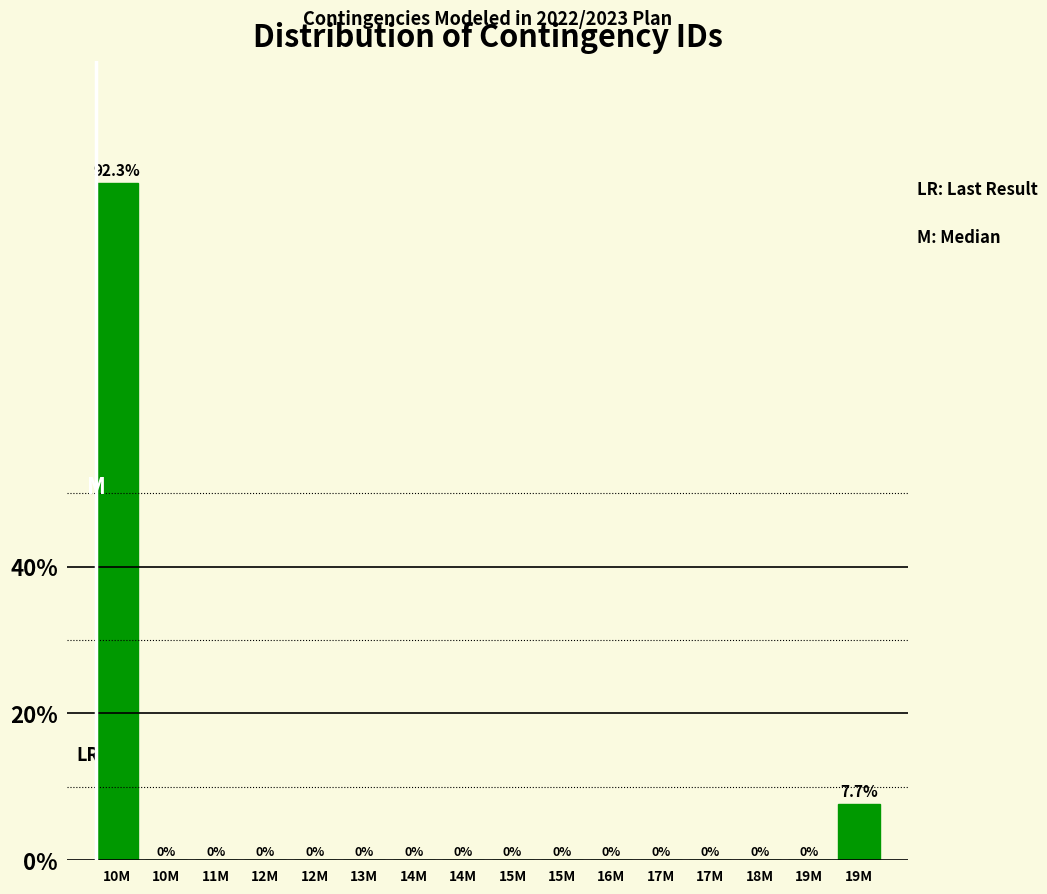

How many data points does each series have?

16